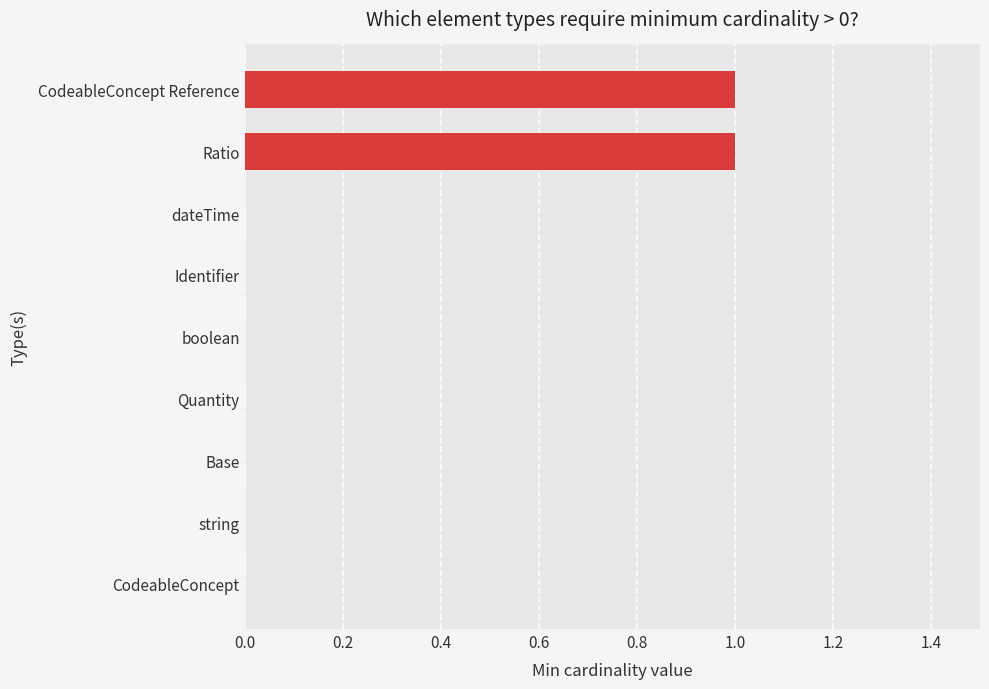

What is the maximum value shown in the chart?

1